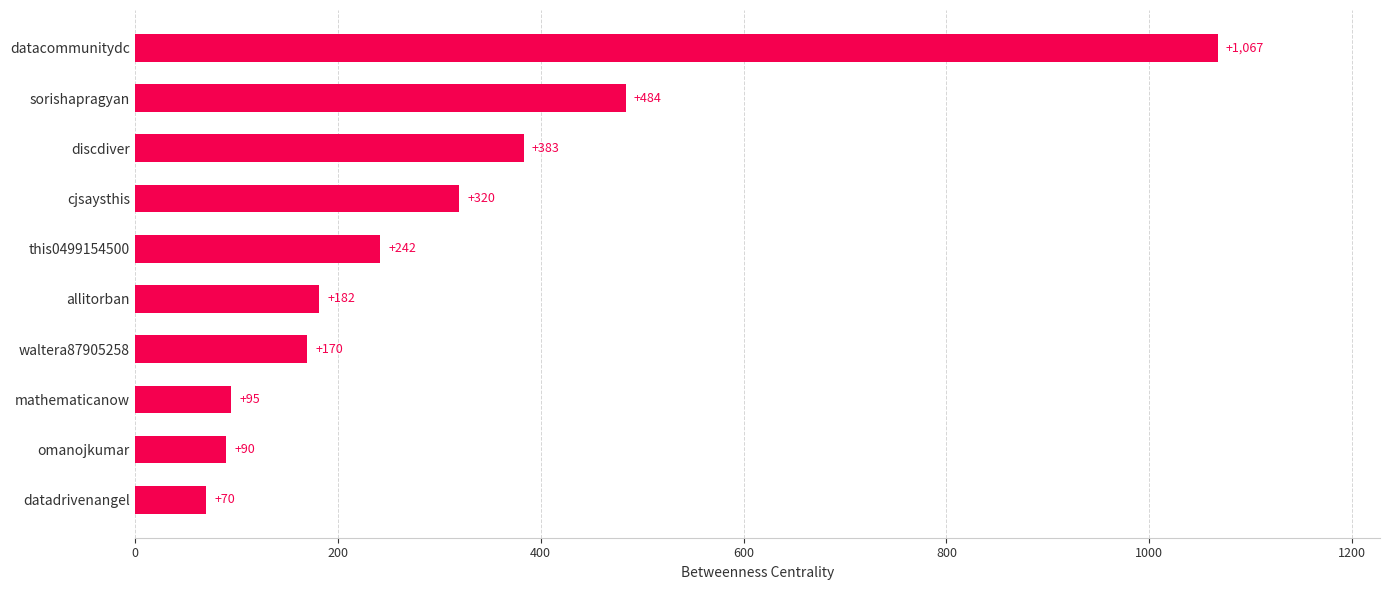

Approximately how many times larger is the value at mathematicanow compared to allitorban?

0.5